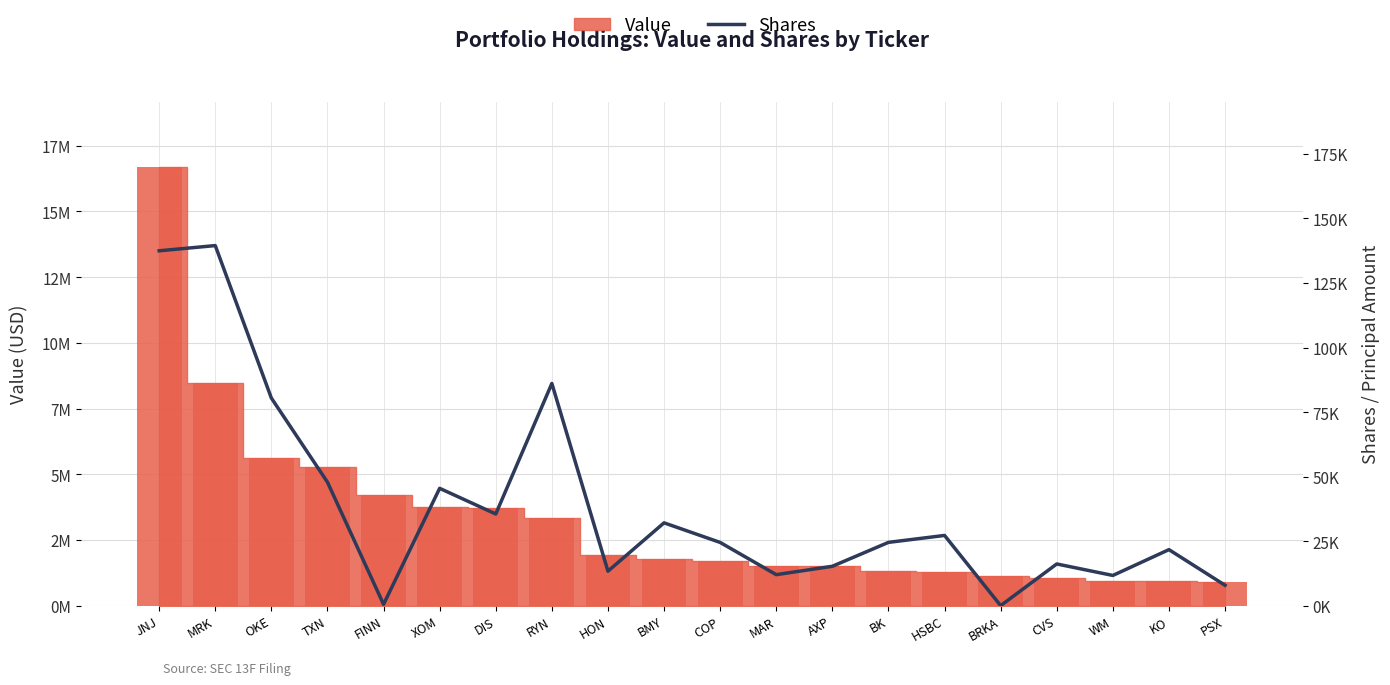

Which category has the highest value across all series?

MRK